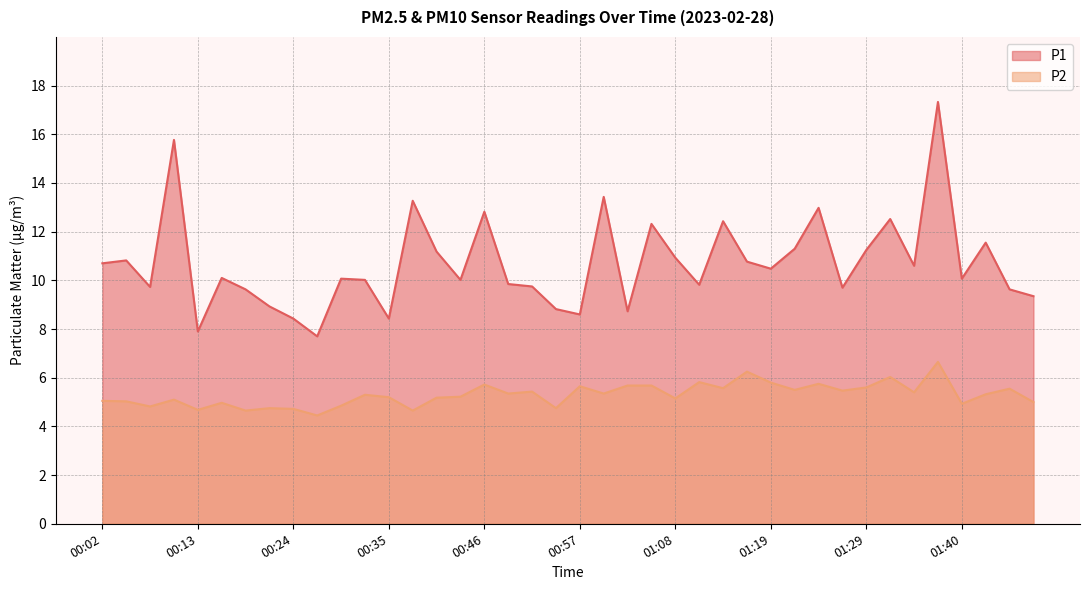

True or false: P2 and P1 intersect in this chart.

False